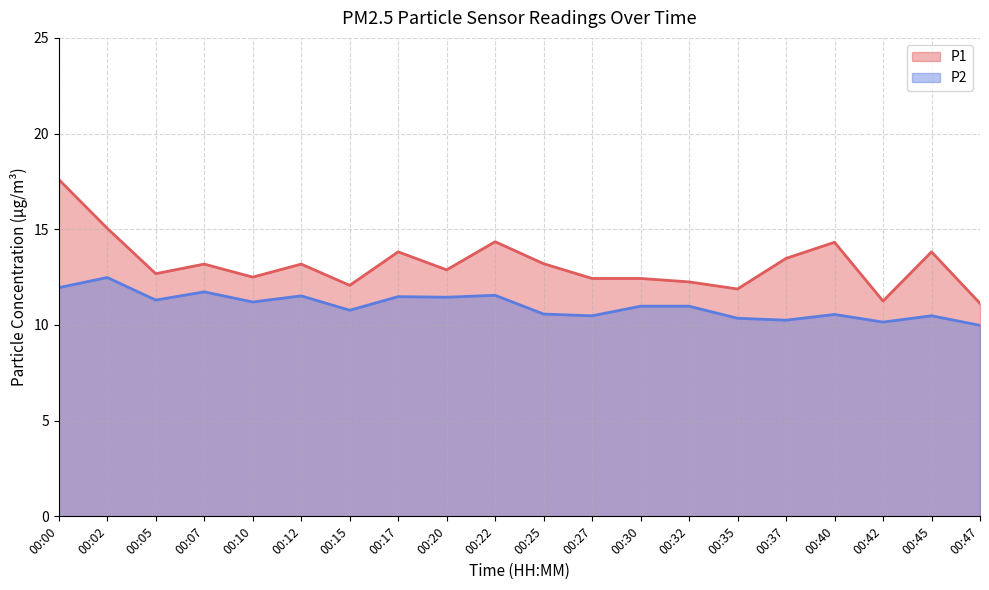

At which category does P2 reach its first local valley?

00:05